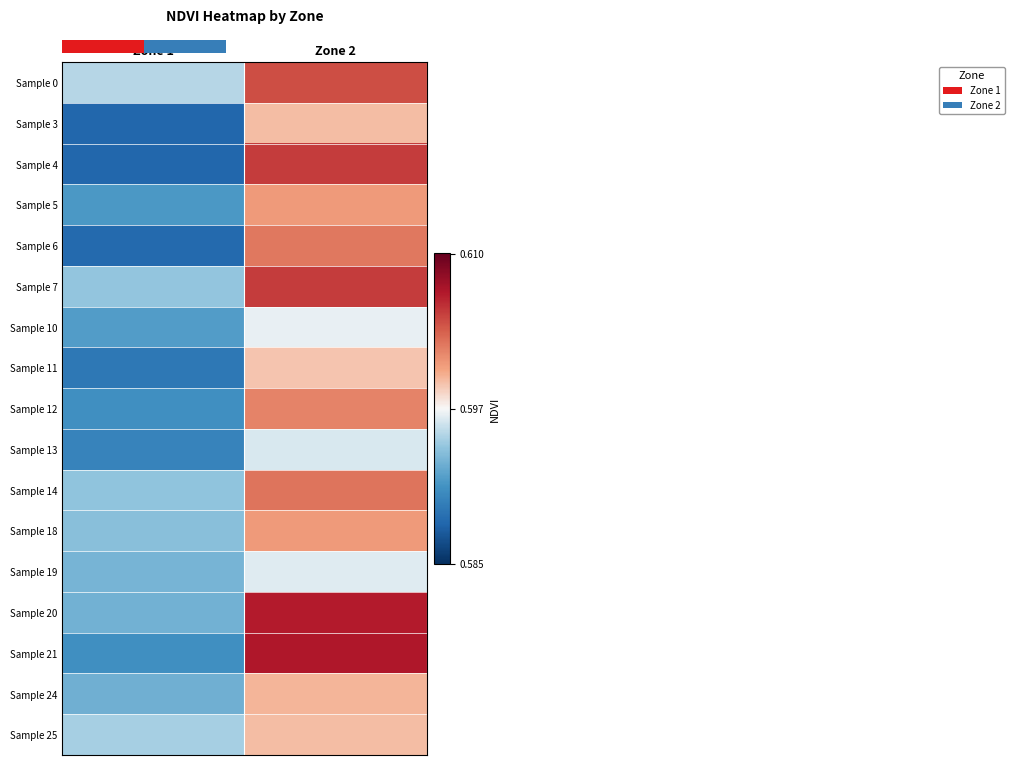

What is the maximum value for Sample 3?

0.6